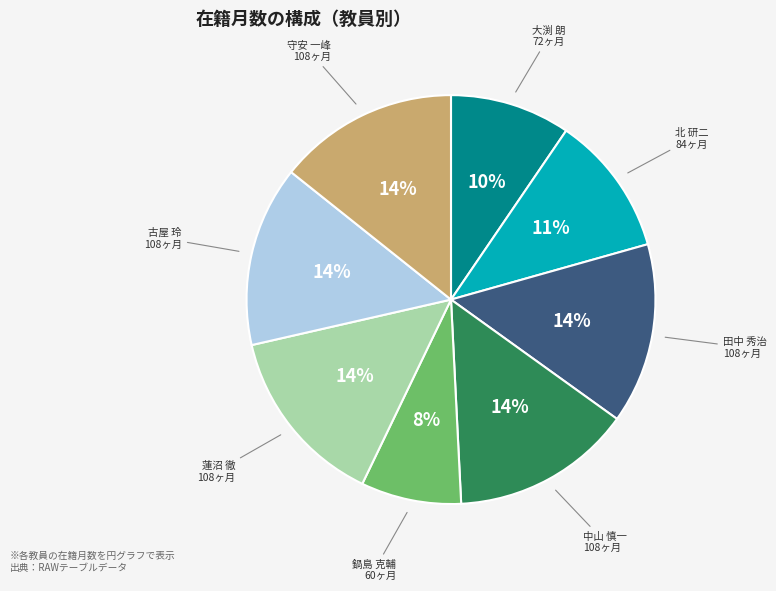

Combined, do 鍋島 克輔 and 田中 秀治 account for over 50%?

No